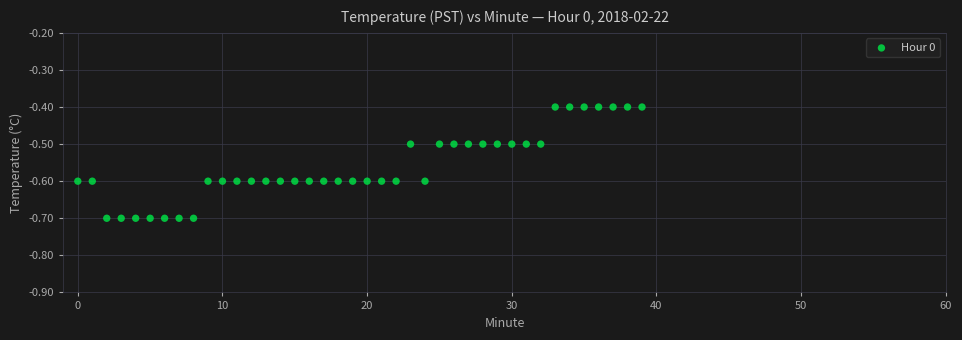

What is the range of Y values (max minus min)?

0.3